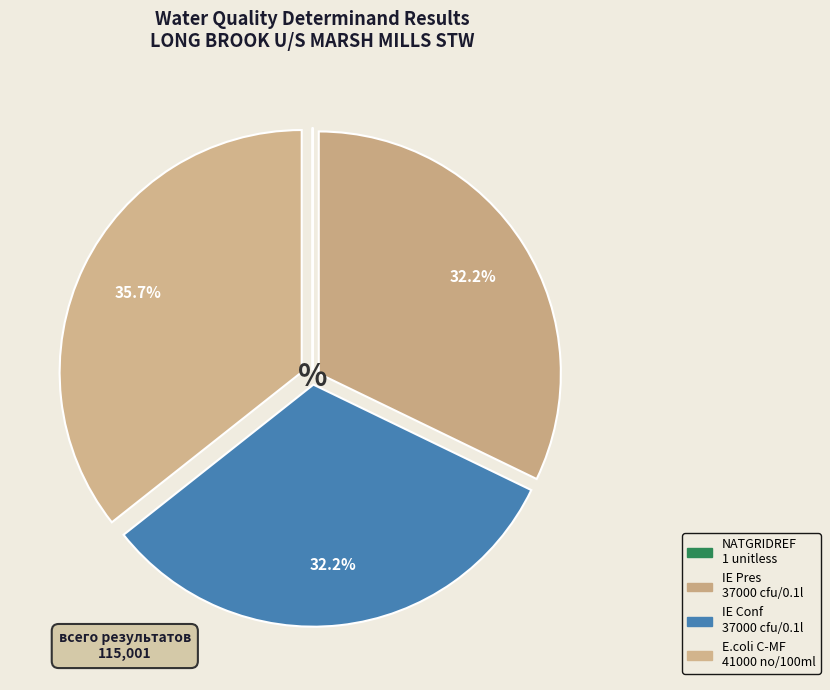

What is the largest slice in the pie chart?

E.coli C-MF